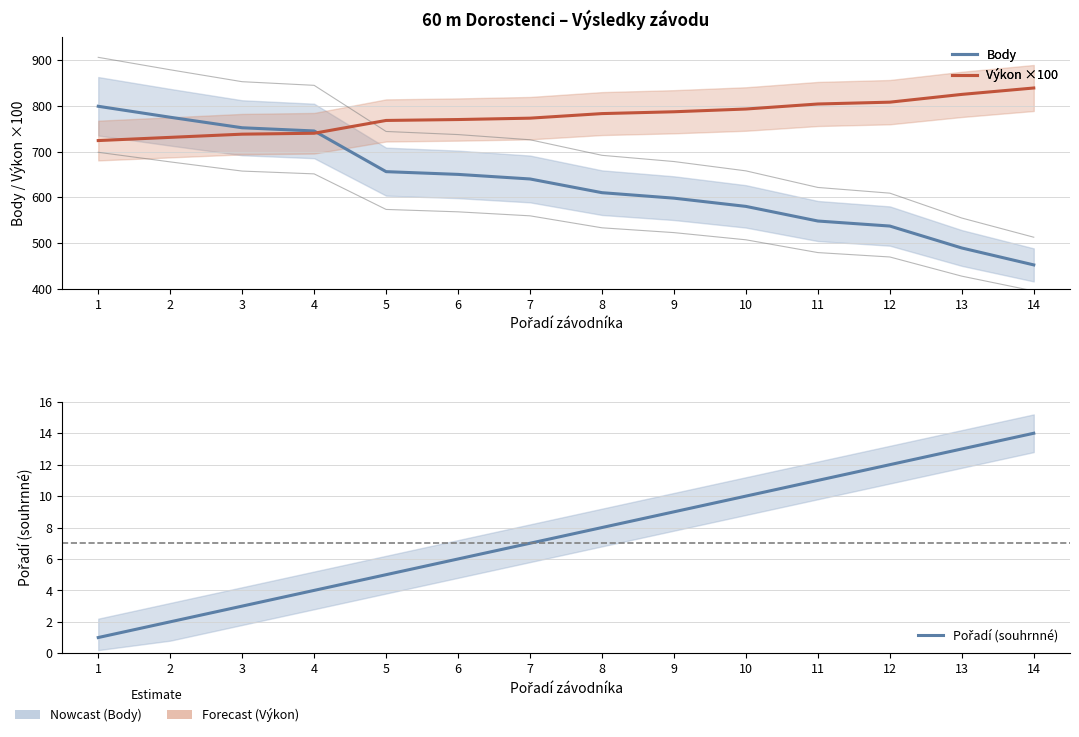

How many distinct data groups are displayed?

3